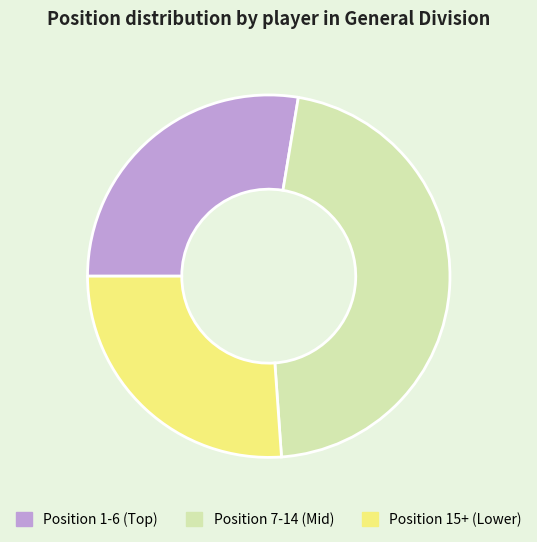

Which category has the biggest portion of the pie?

Position 7-14 (Mid)